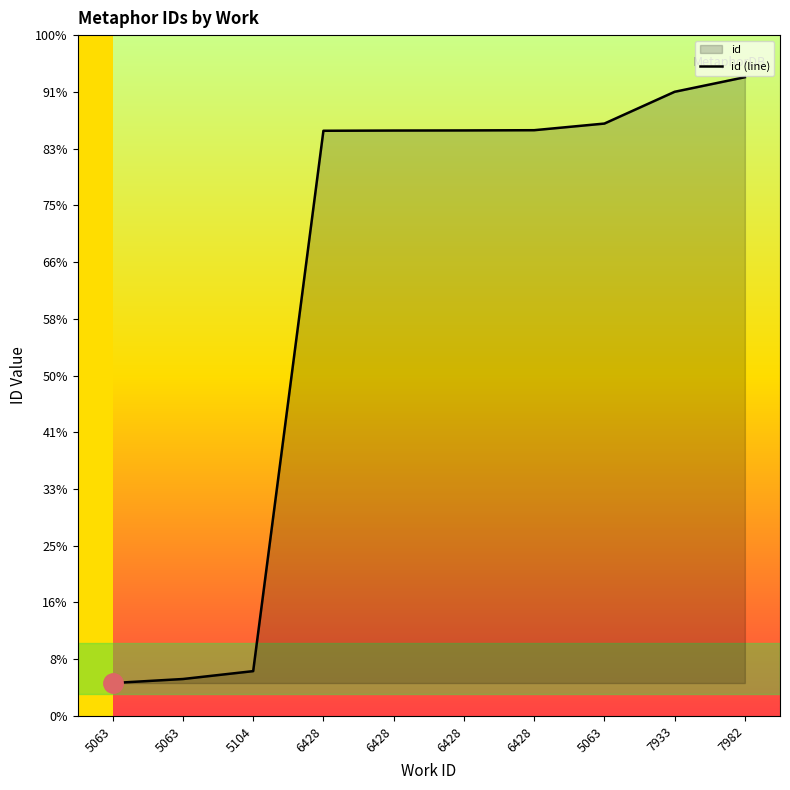

Rank the categories by value from highest to lowest.

7982, 7933, 5063, 6428, 6428, 6428, 6428, 5104, 5063, 5063